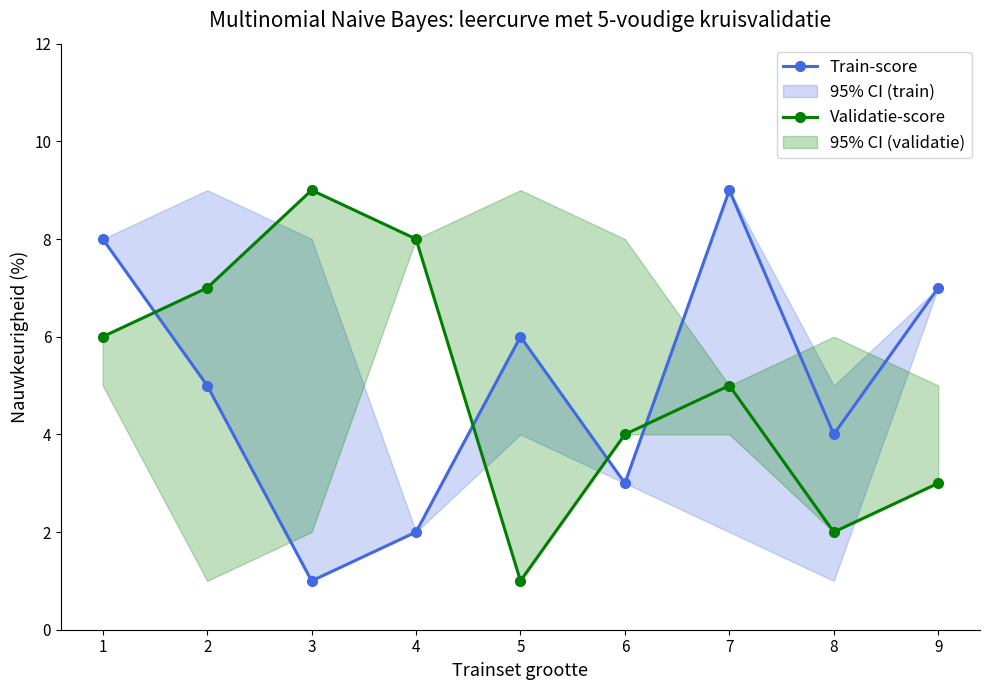

Which series has the largest range (max minus min)?

Train-score